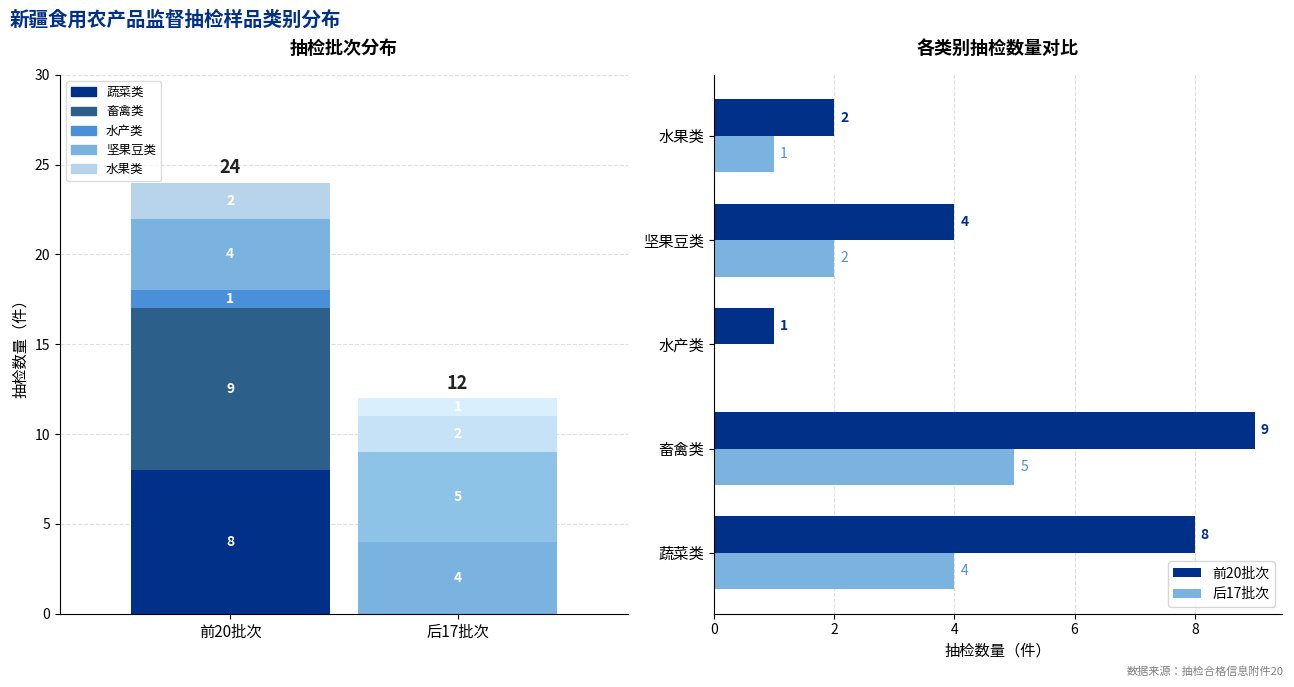

Does the chart contain stacked bars?

No